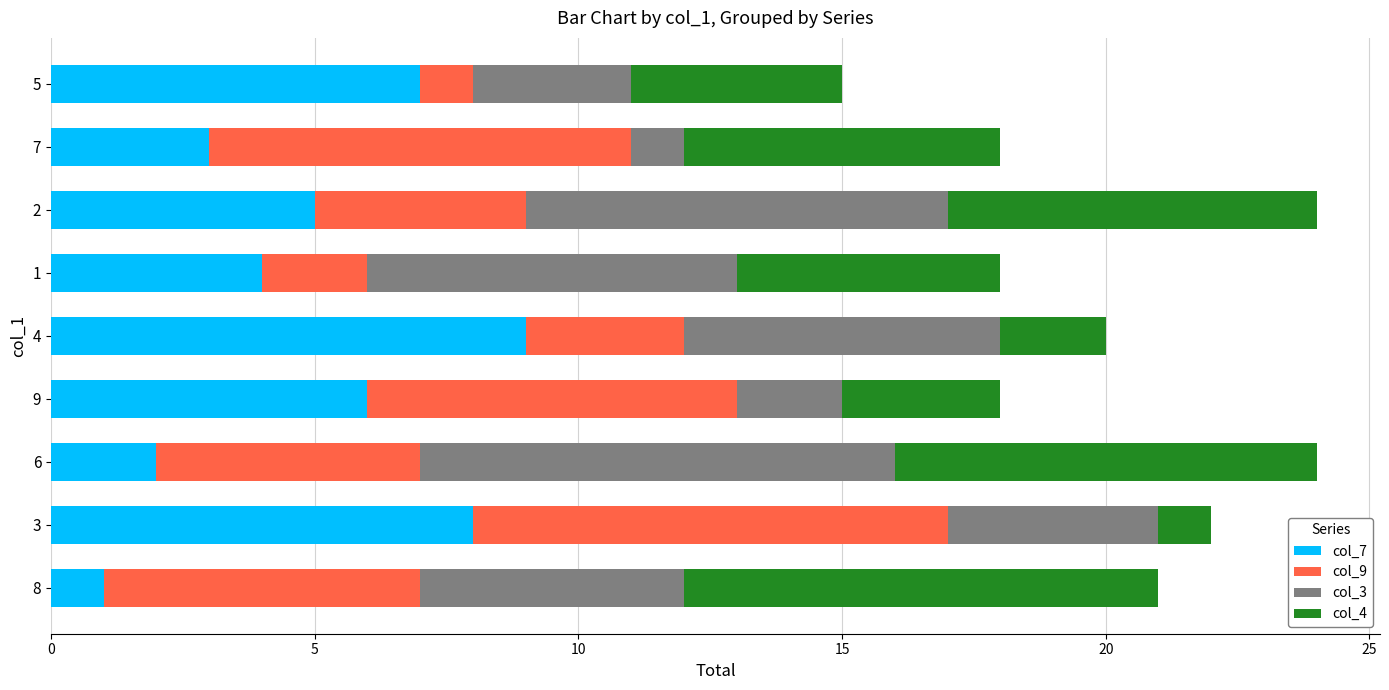

True or false: col_7 has a value of 6 at 1.

False